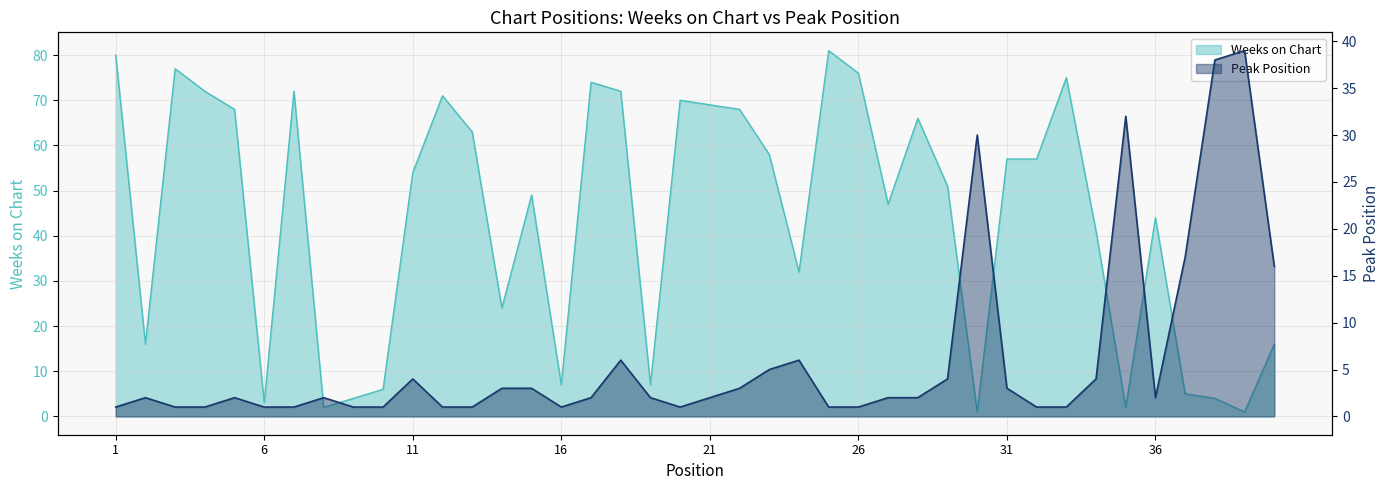

What are all the series names shown in the legend?

Weeks on Chart, Peak Position